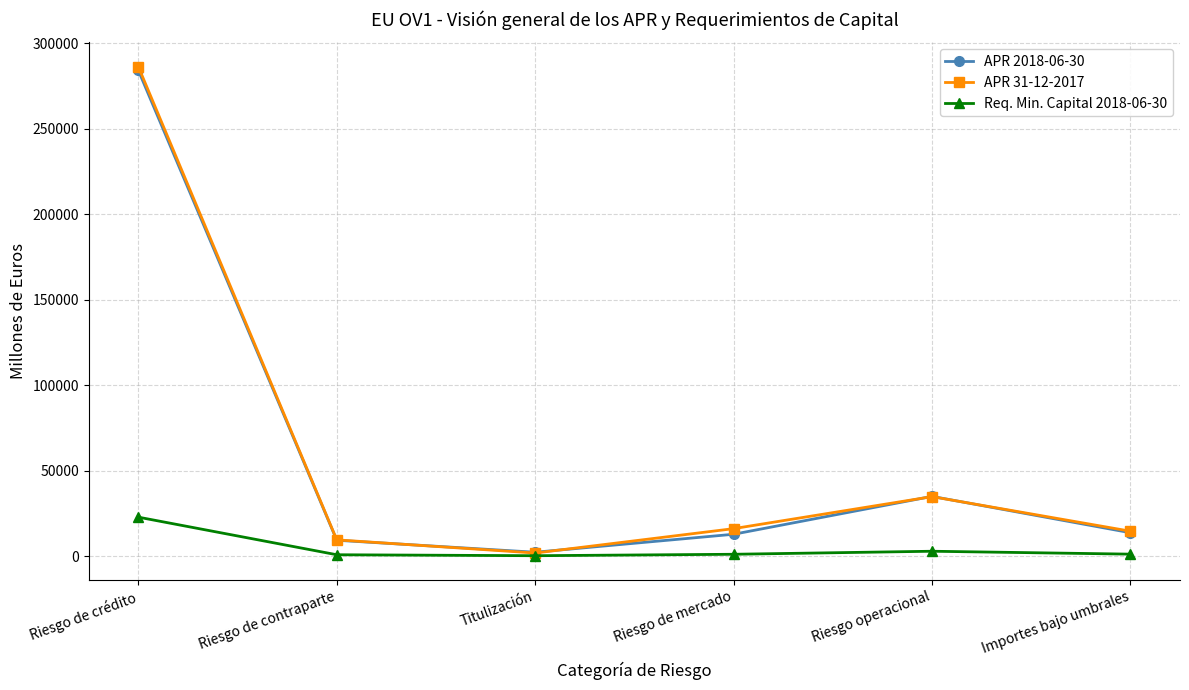

What is the label of the 4th point from the left?

Riesgo de mercado